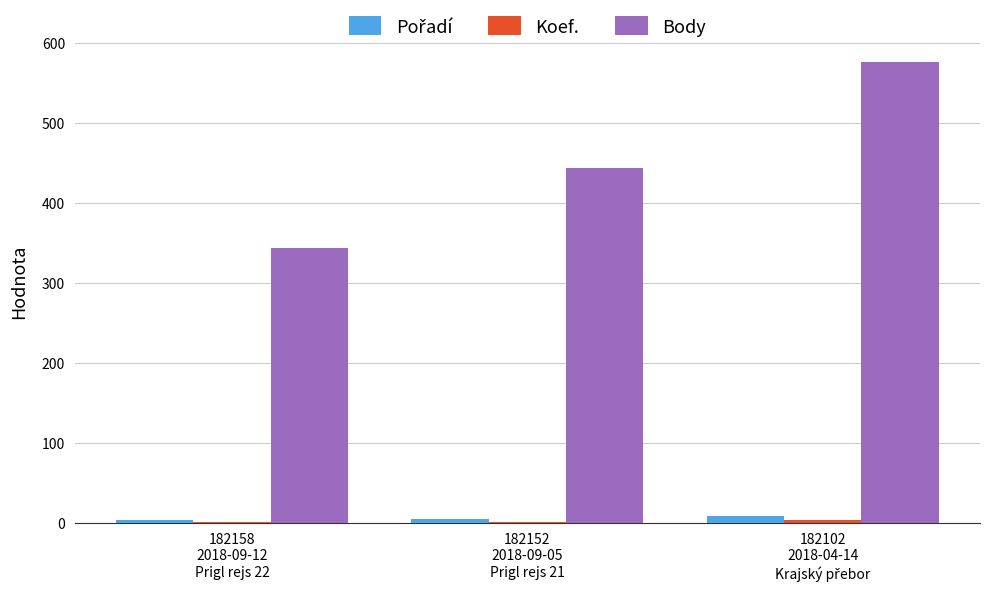

Does the chart contain stacked bars?

No